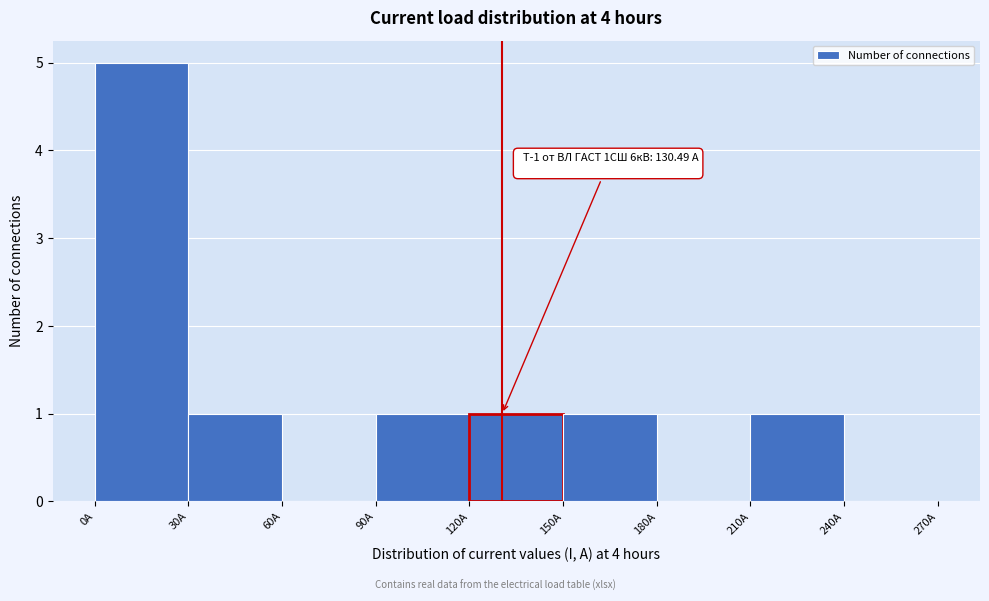

Over which range of the x-axis is the bar tallest?

0 to 30